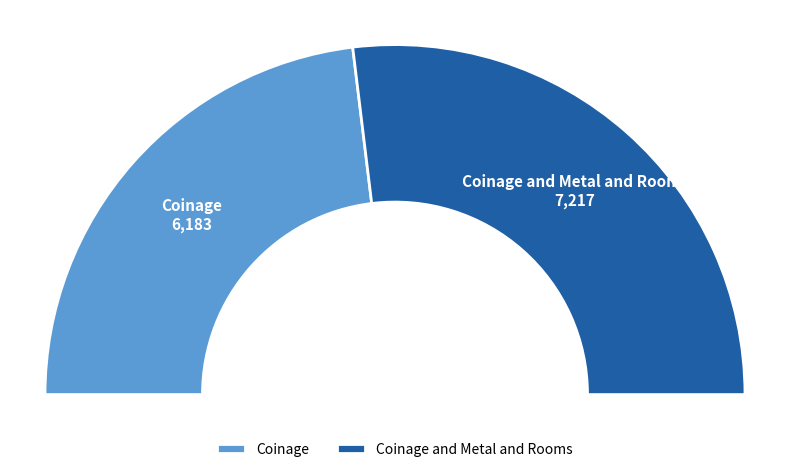

Which slice is the smallest?

Coinage